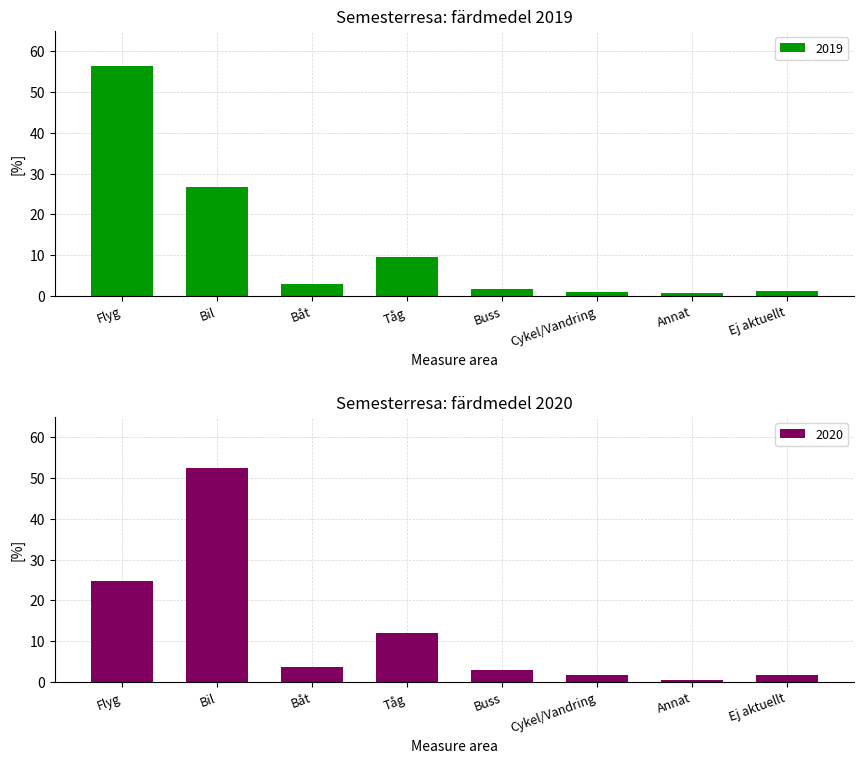

Reading left to right, list all the values displayed in this chart.

2019: 56.3	26.6	3.0	9.6	1.8	0.9	0.6	1.1
2020: 24.8	52.5	3.7	11.9	3.0	1.7	0.6	1.6